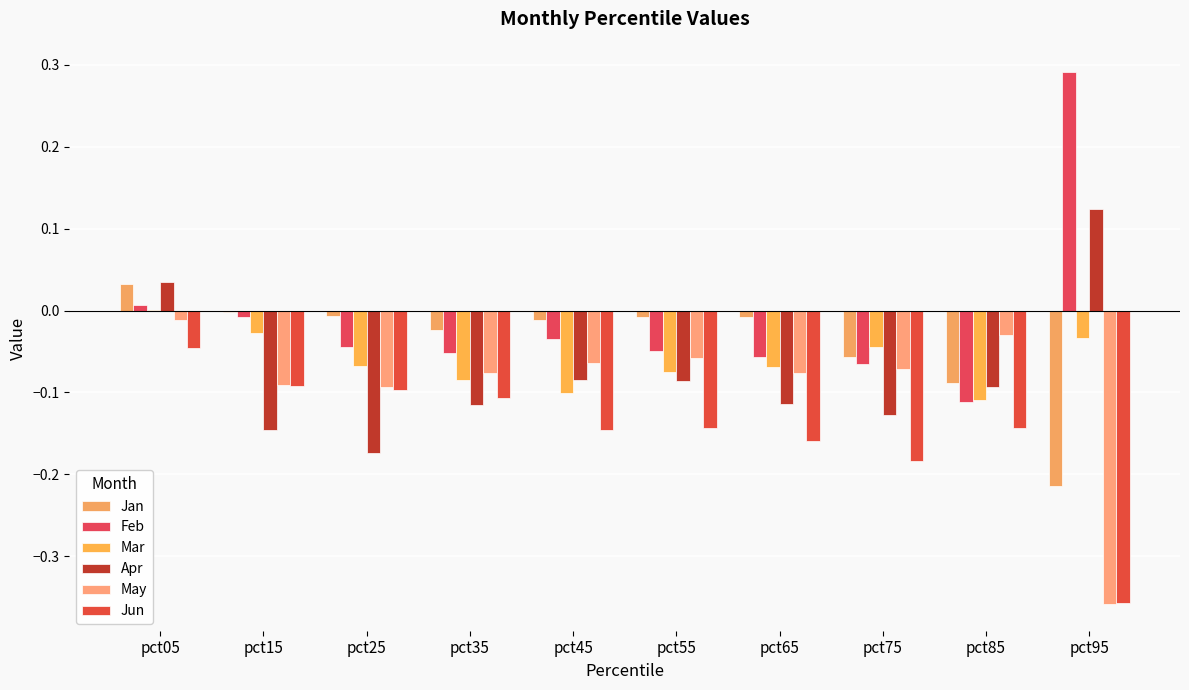

Reading left to right, extract all data points from this chart.

Jan: 0.0	-0.0	-0.0	-0.0	-0.0	-0.0	-0.0	-0.1	-0.1	-0.2
Feb: 0.0	-0.0	-0.0	-0.1	-0.0	-0.0	-0.1	-0.1	-0.1	0.3
Mar: 0.0	-0.0	-0.1	-0.1	-0.1	-0.1	-0.1	-0.0	-0.1	-0.0
Apr: 0.0	-0.1	-0.2	-0.1	-0.1	-0.1	-0.1	-0.1	-0.1	0.1
May: -0.0	-0.1	-0.1	-0.1	-0.1	-0.1	-0.1	-0.1	-0.0	-0.4
Jun: -0.0	-0.1	-0.1	-0.1	-0.1	-0.1	-0.2	-0.2	-0.1	-0.4